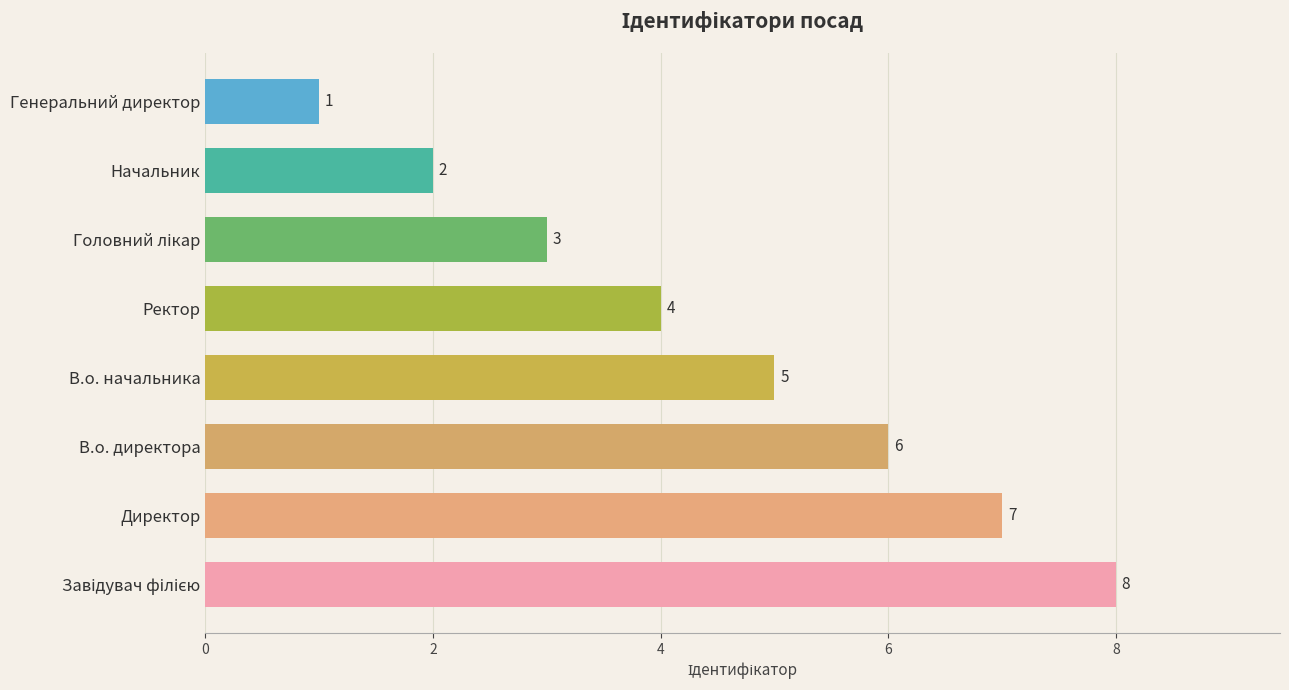

Reading top to bottom, list all the values displayed in this chart.

1	2	3	4	5	6	7	8